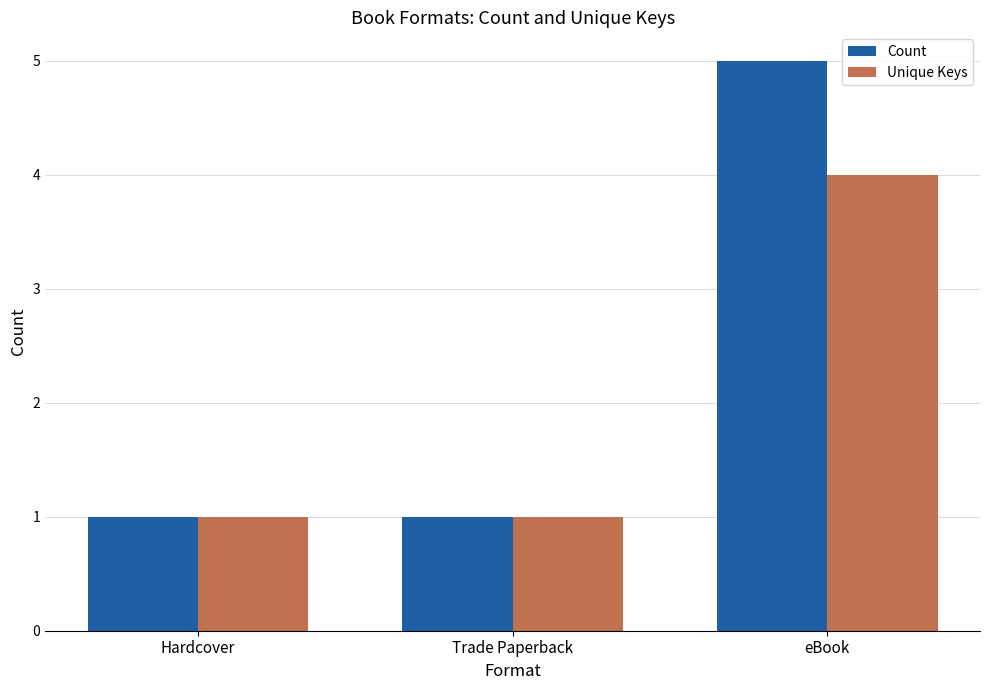

At which category is the sum across all series the highest?

eBook